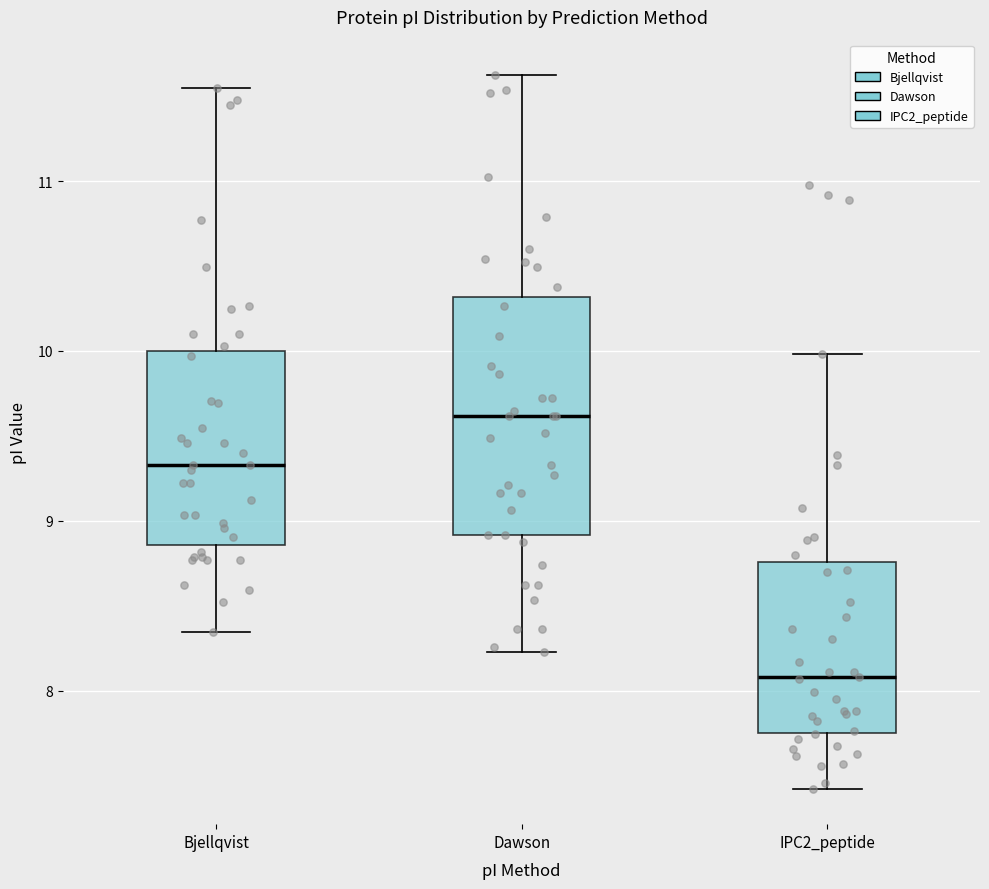

Which box has the highest median line?

Dawson